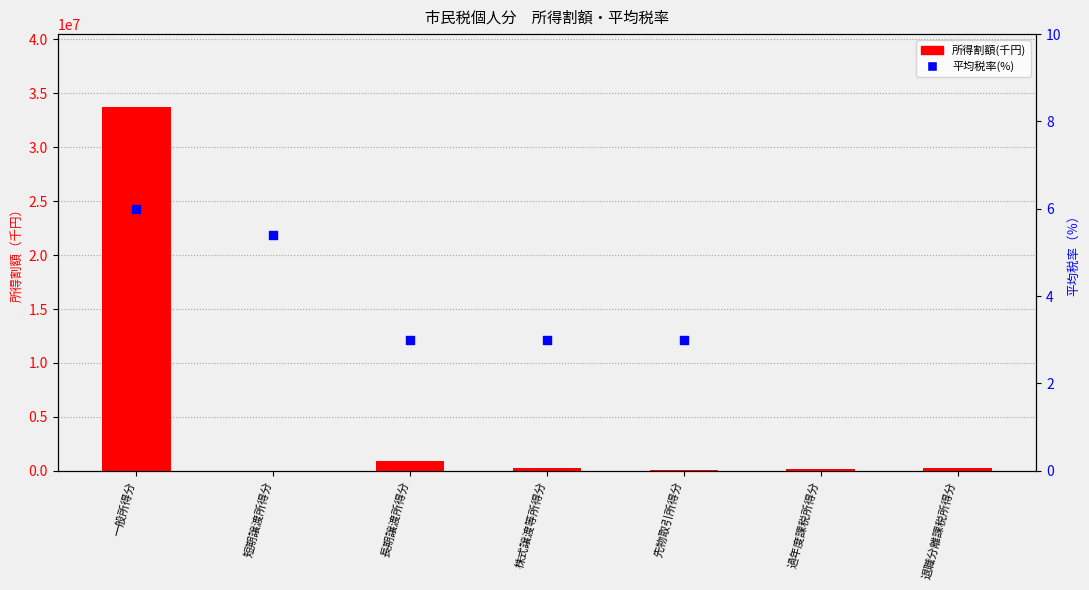

What is the change in value from 長期譲渡所得分 to 株式譲渡等所得分?

-595023